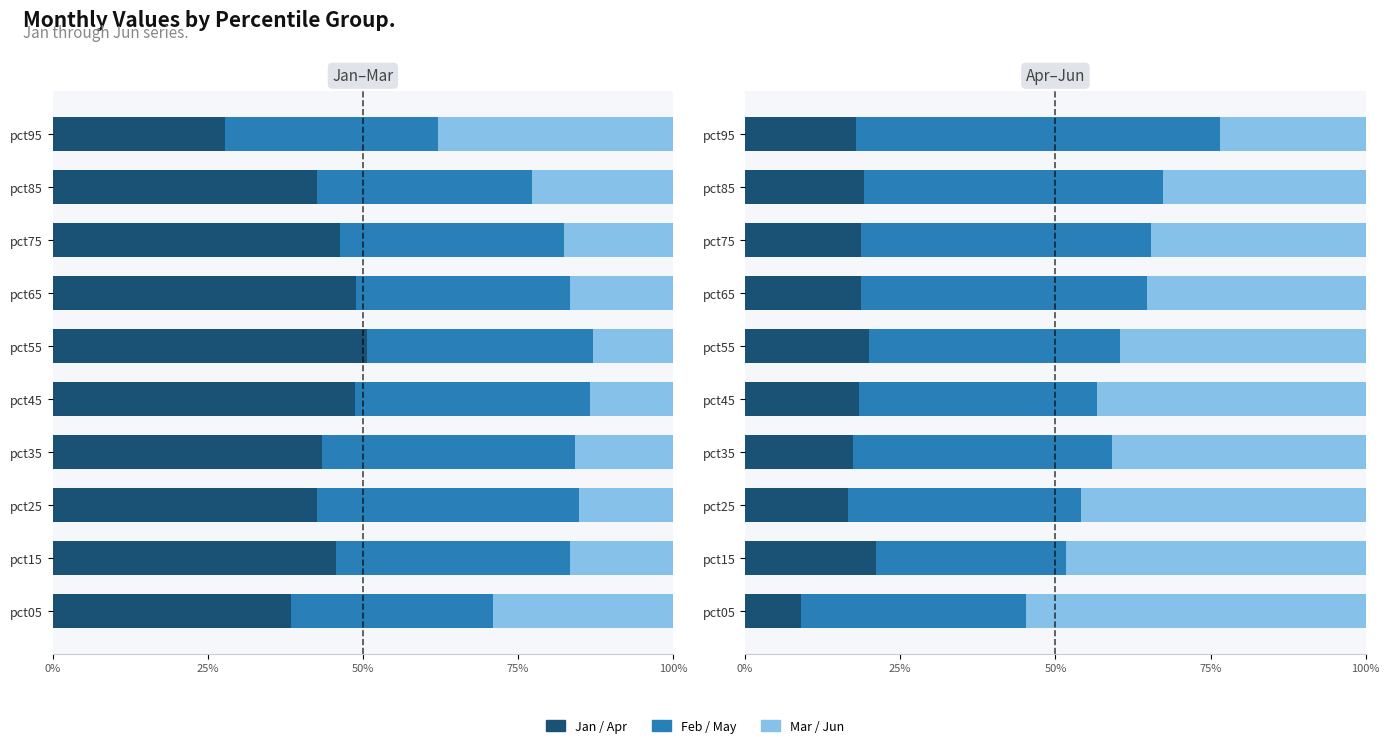

Rank the series by their maximum value, from lowest to highest.

Apr, Mar, Feb, Jan, Jun, May